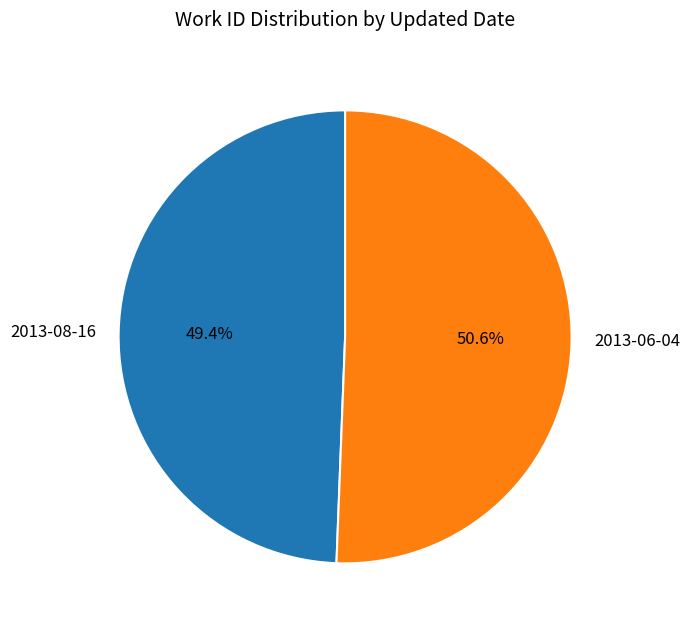

To the nearest percent, what percentage of the pie is 2013-08-16?

49%